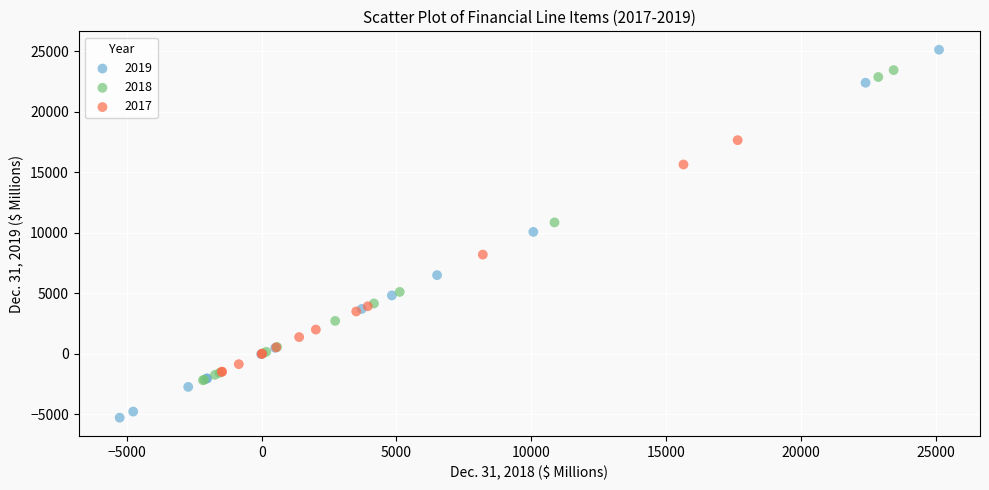

Which series contains the highest Y value?

2019